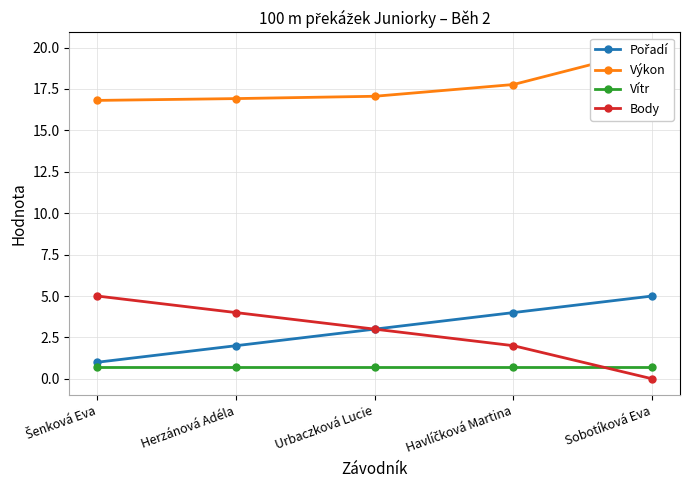

What is the maximum value shown in the chart?

19.9